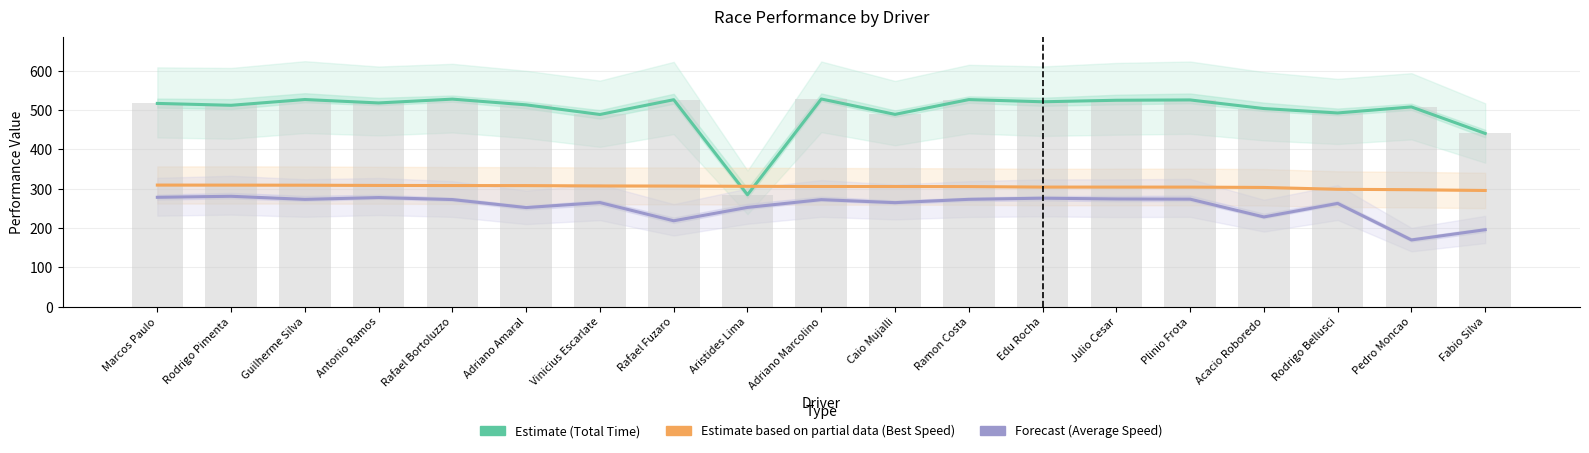

What is the difference between the highest and lowest values at Guilherme Silva?

253.9